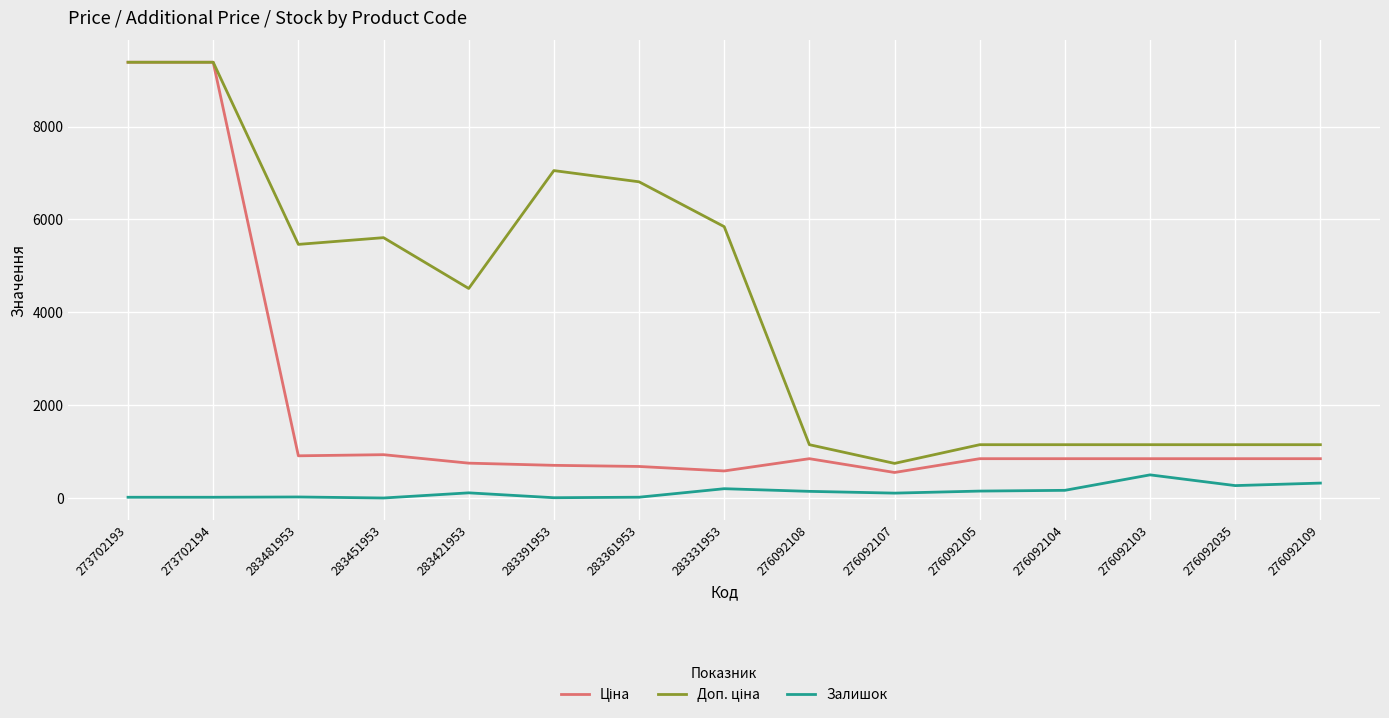

Is it true that Залишок equals 18.0 at 273702194?

True